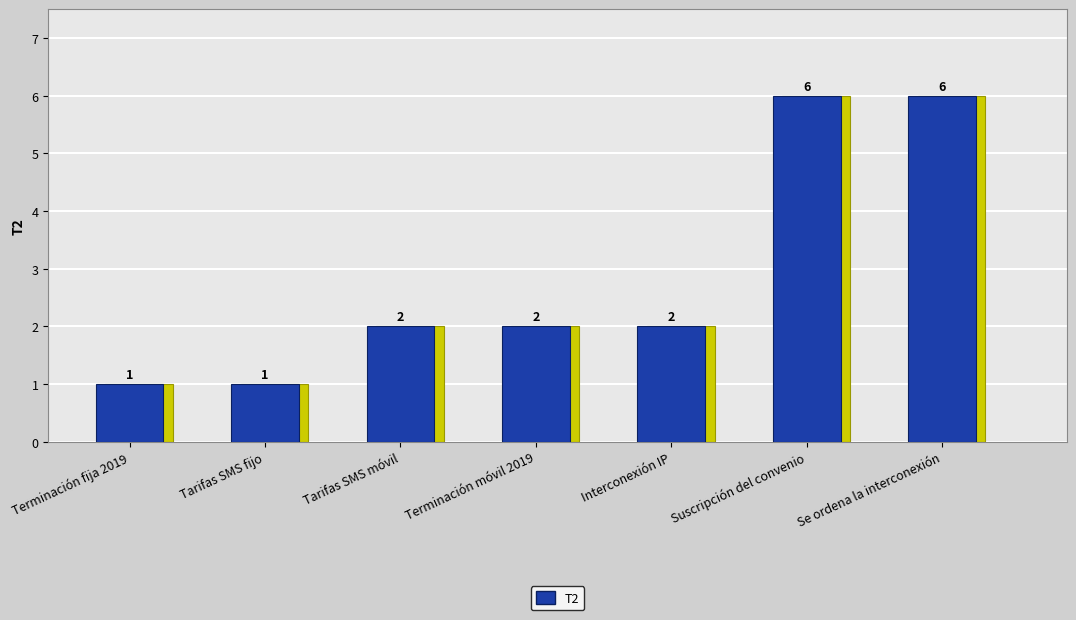

The value at Terminación fija 2019 is 0. True or false?

False